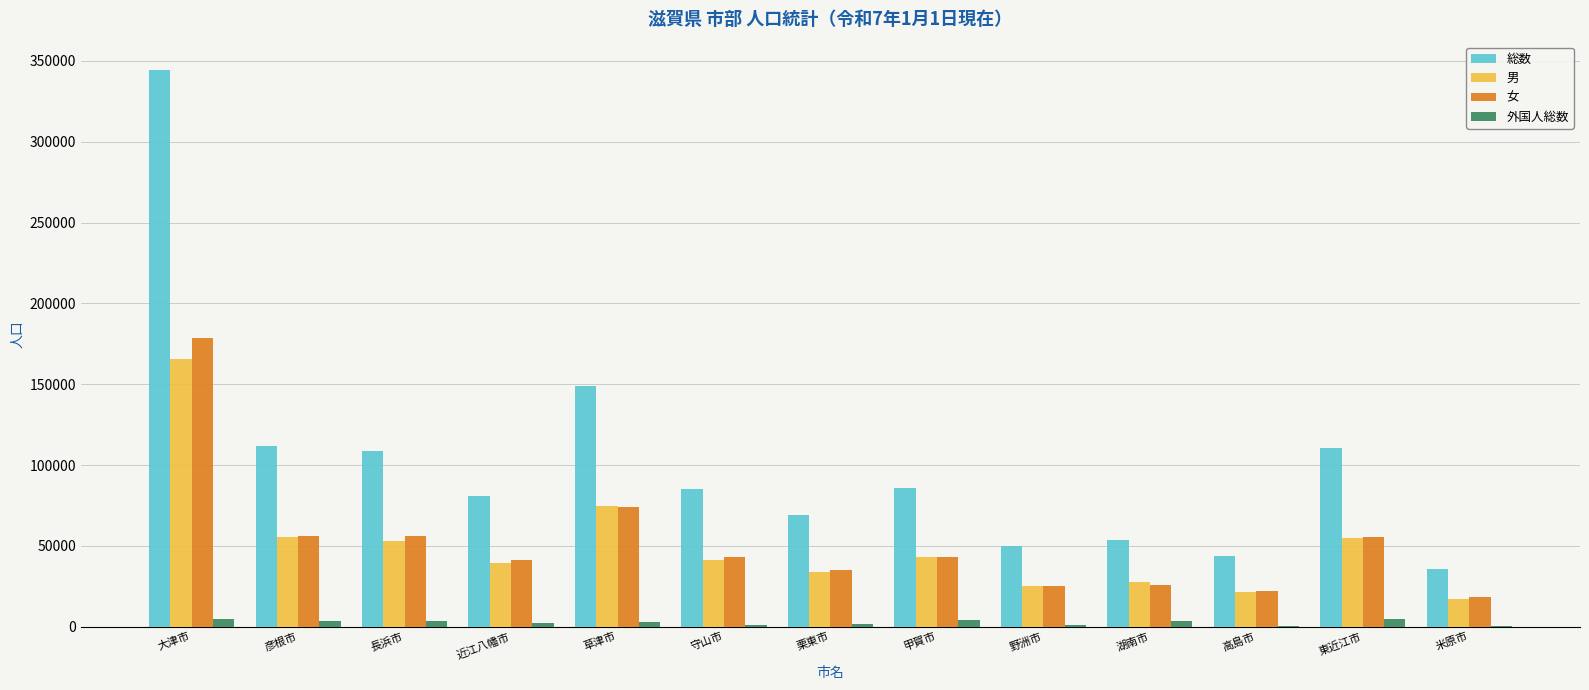

Is the value of 女 at 守山市 greater than the value of 男 at 近江八幡市?

Yes